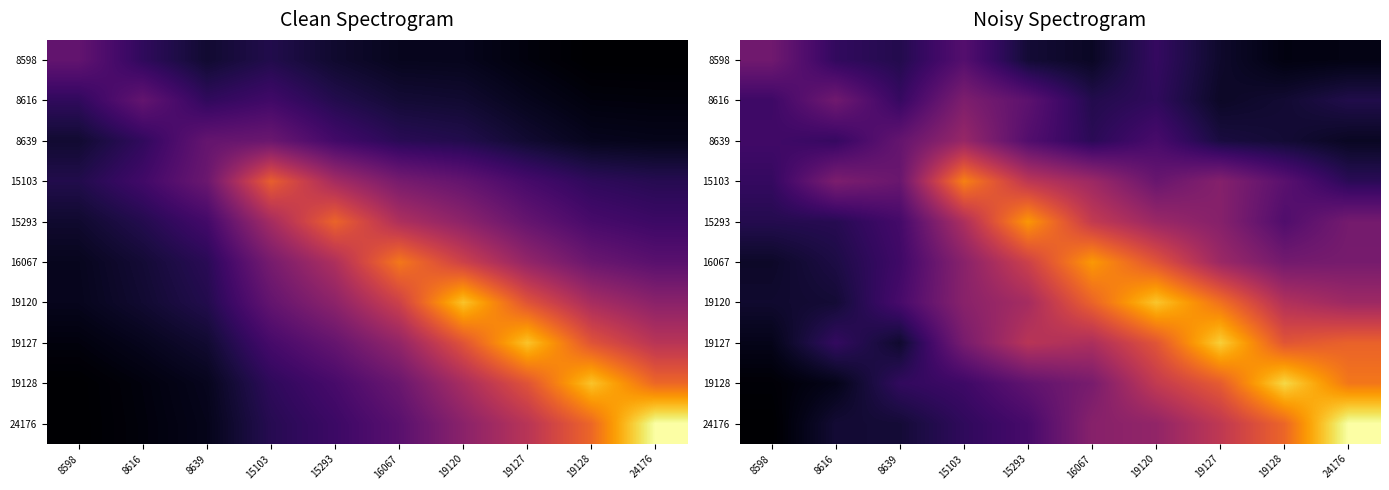

Which series has the widest spread of values?

24176